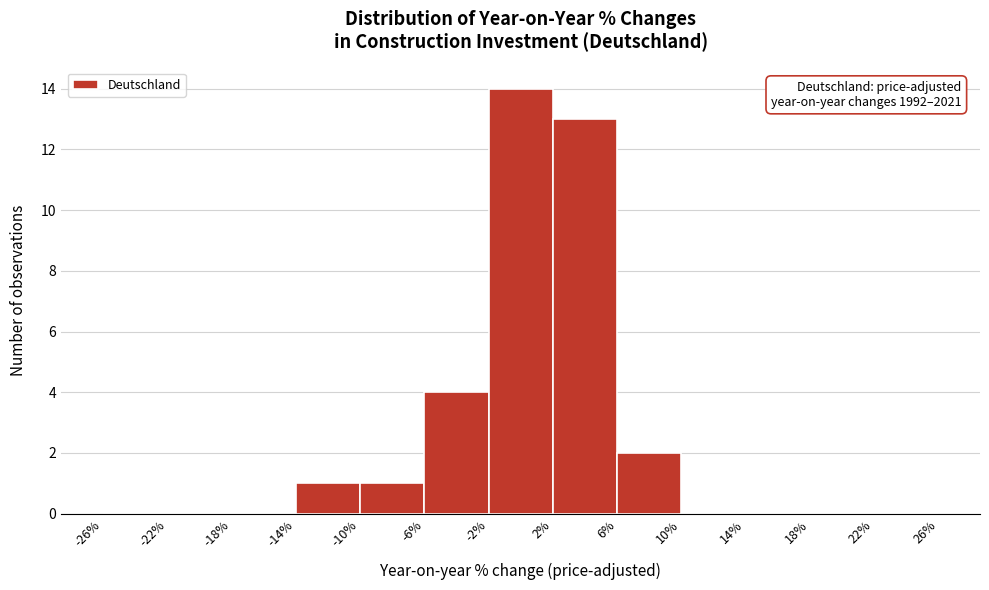

Over which range of the x-axis is the bar tallest?

-2% to 2%